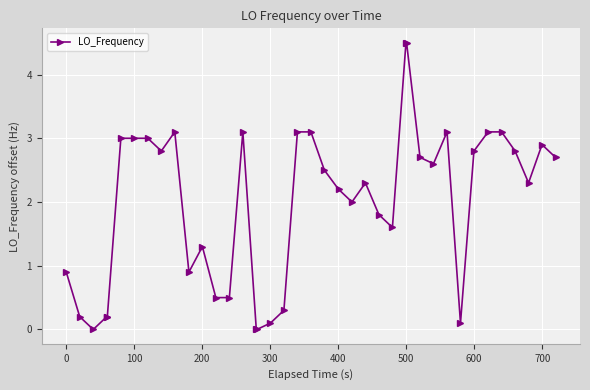

What is the difference between the maximum and minimum values?

4.5